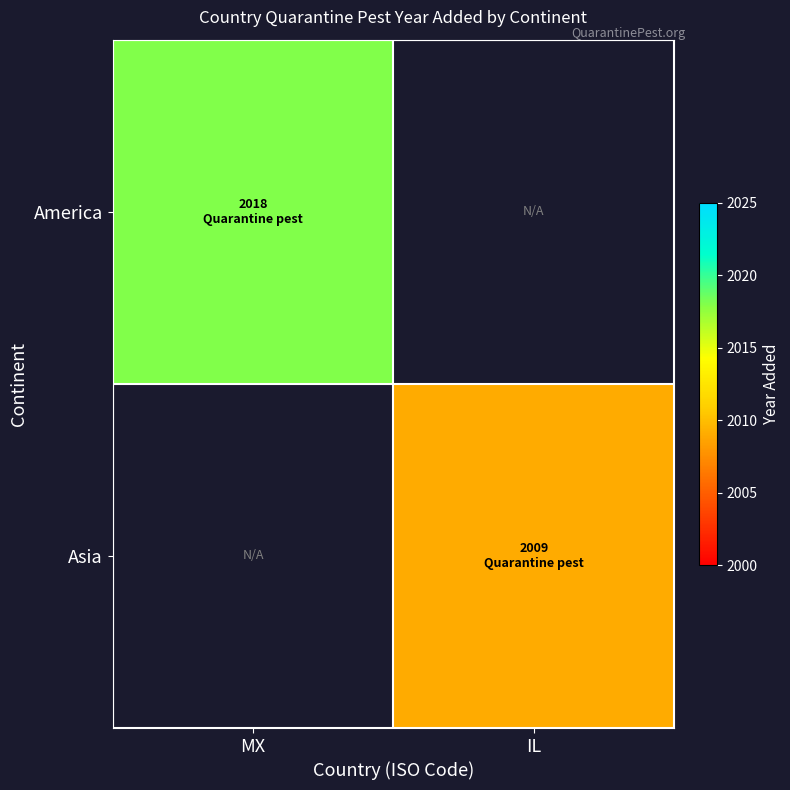

List the labels in order of Asia value, largest first.

MX, IL